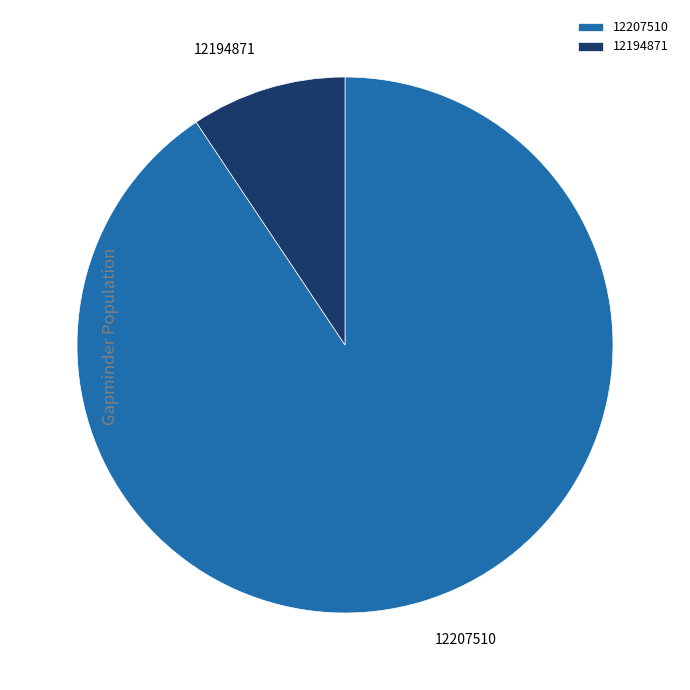

Is the sum of 12207510 and 12194871 greater than half?

Yes